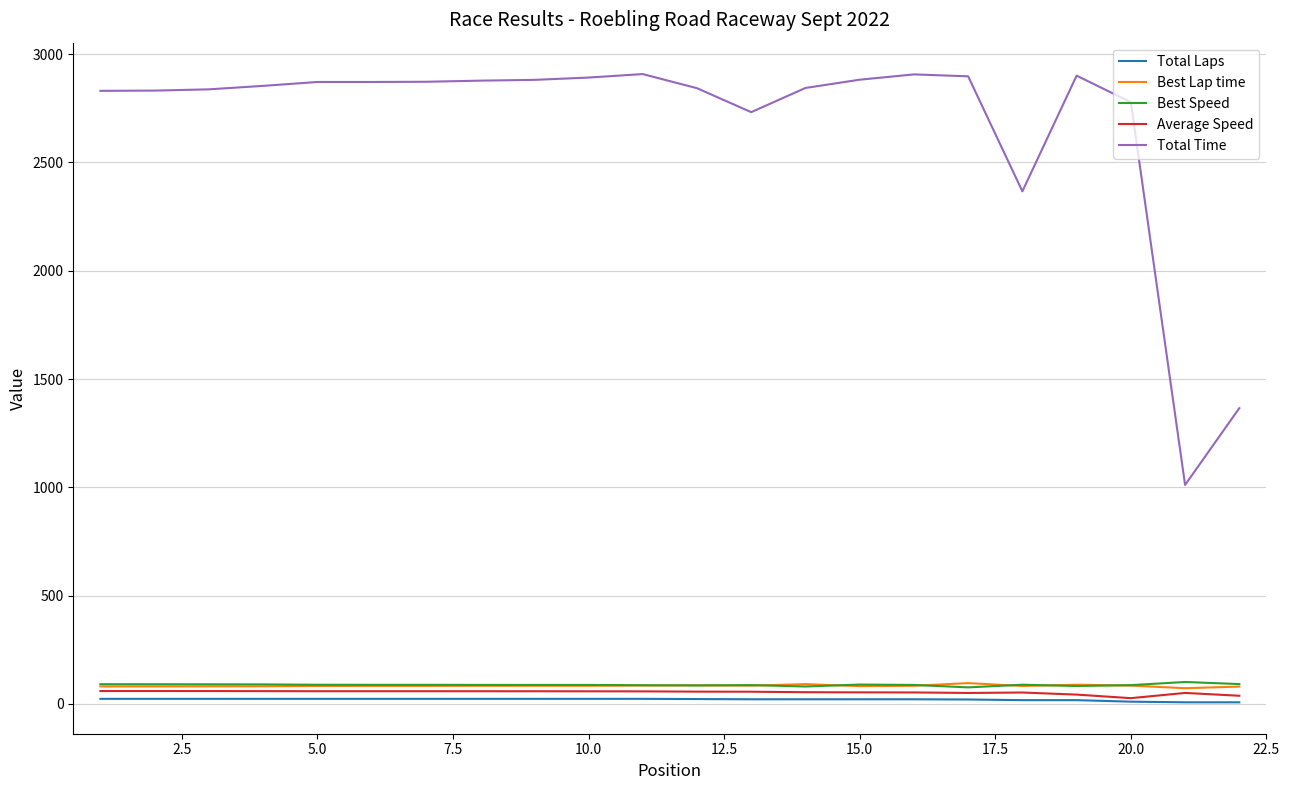

What is the difference between the second highest and second lowest values in the Average Speed series?

21.8